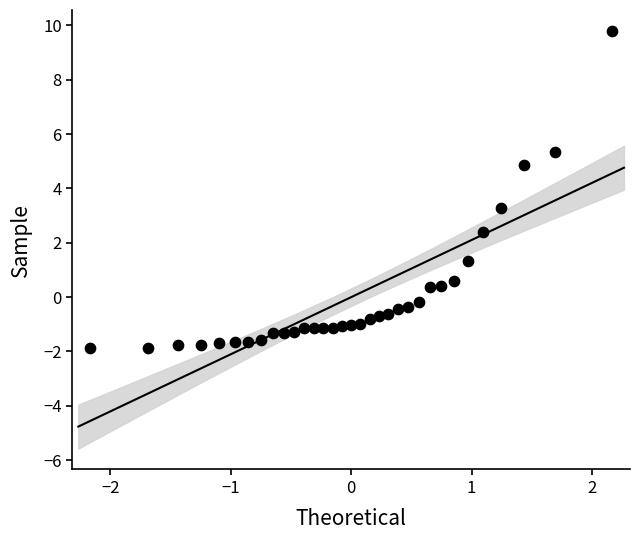

What Y value in the scatter plot is closest to 3?

3.3